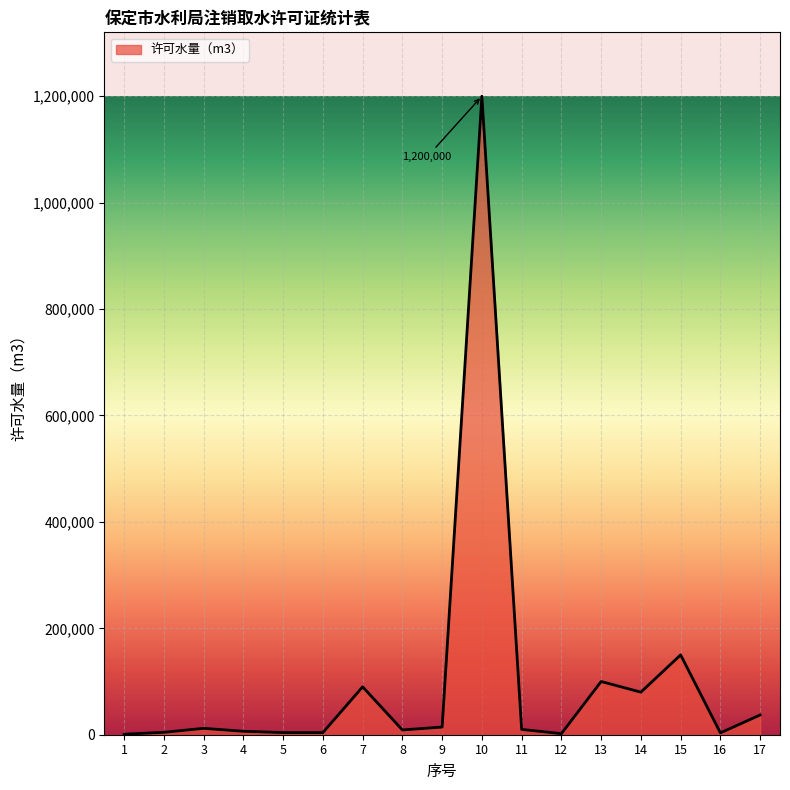

What is the change in value from 8 to 14?

+71000